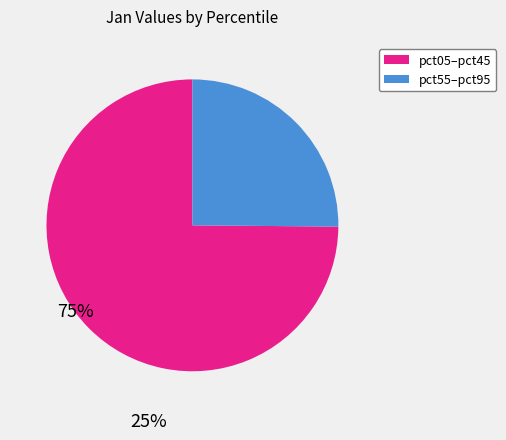

Does any single category account for the majority?

Yes